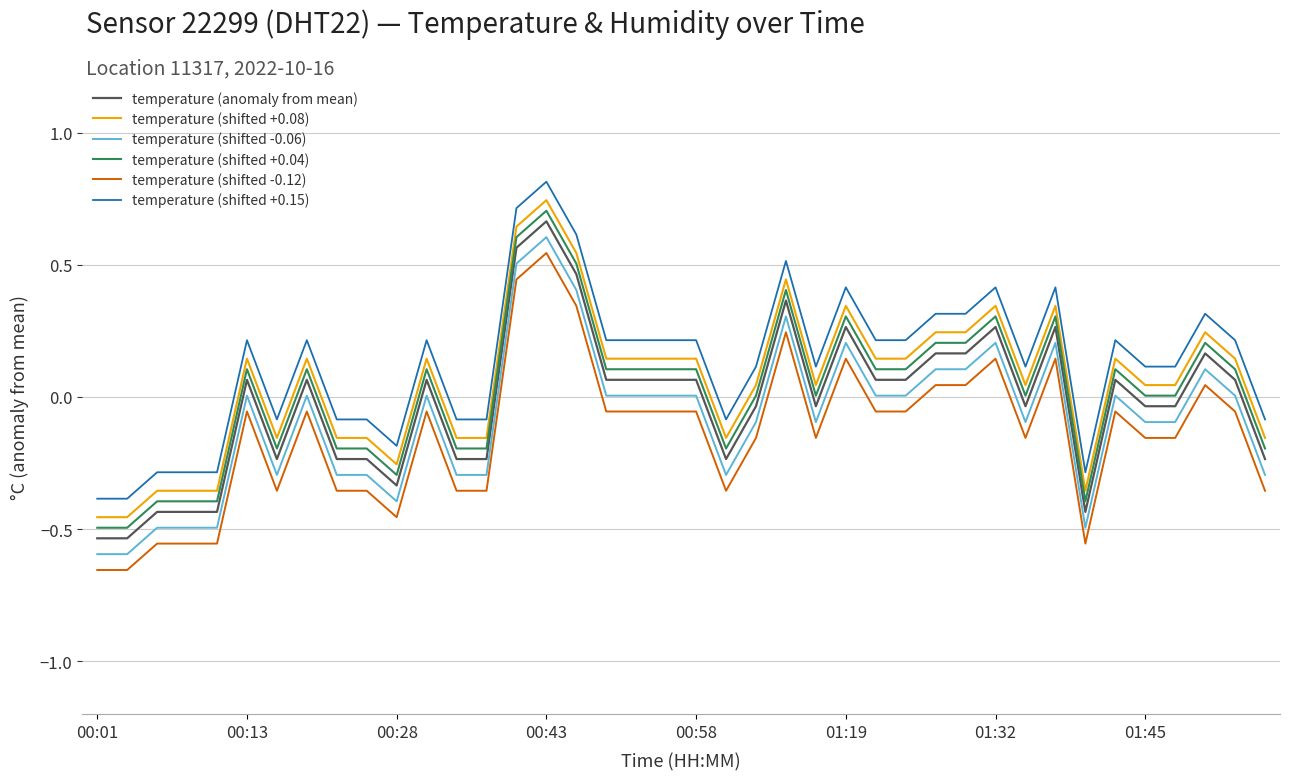

What is the difference between the maximum and minimum values in the temperature (shifted -0.12) series?

1.2